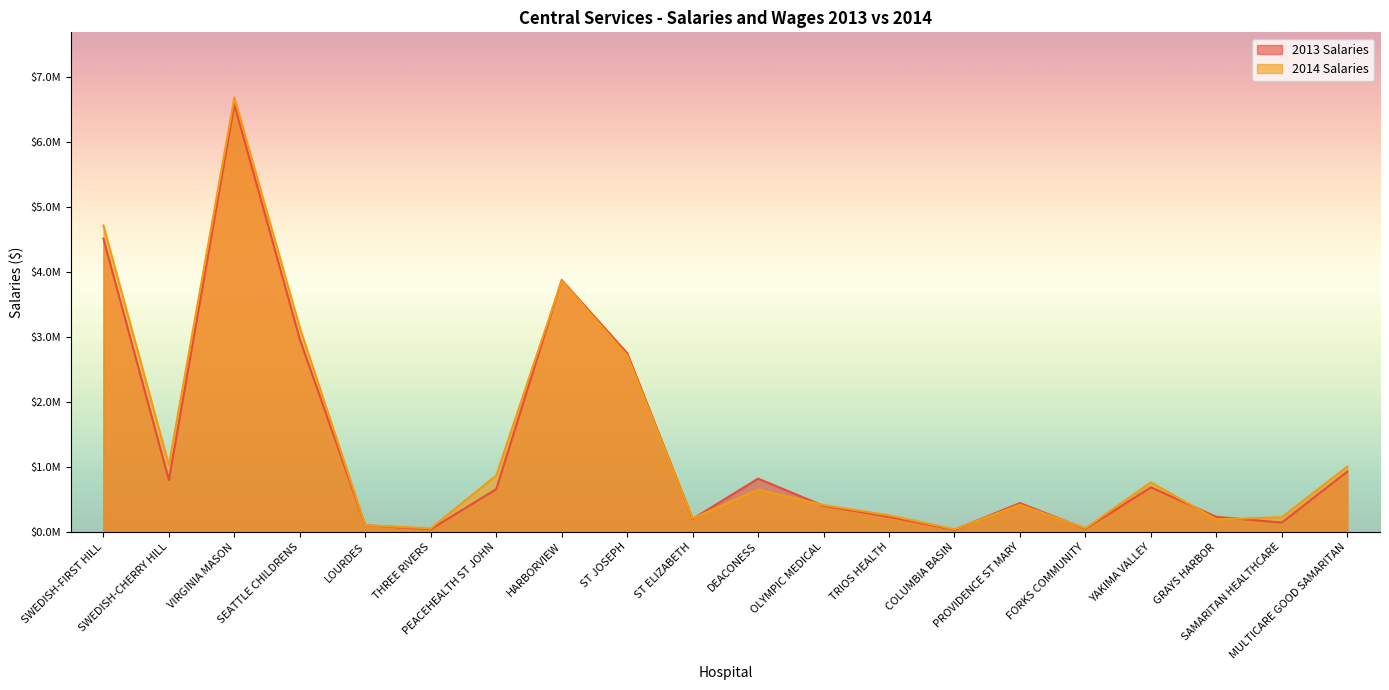

In 2014 Salaries, how many points are lower than both neighbors (excluding endpoints)?

6